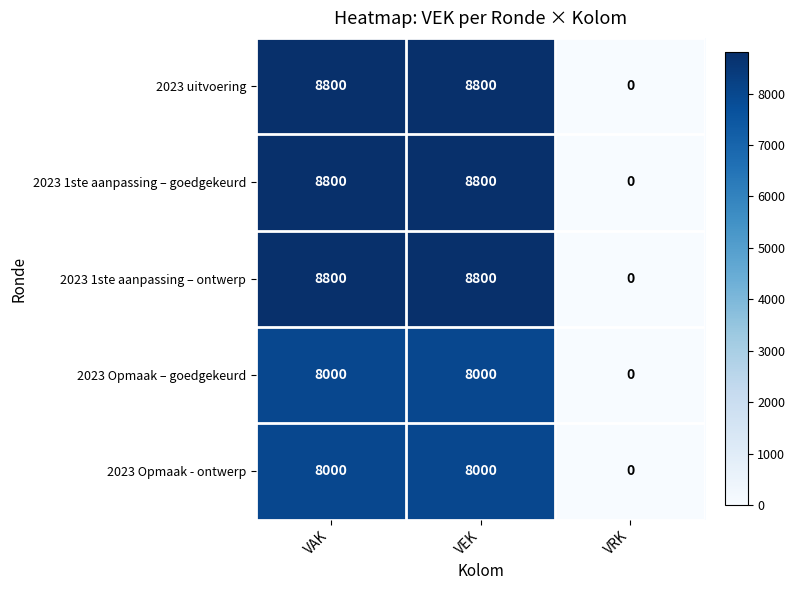

What is the total value across all series at VEK?

42400